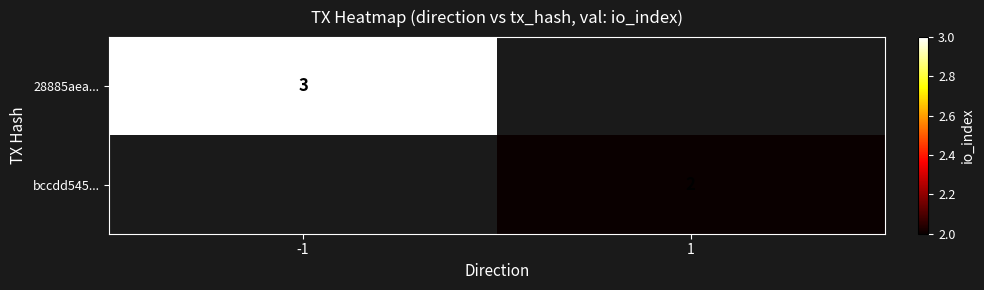

What is the smallest value displayed?

2.0